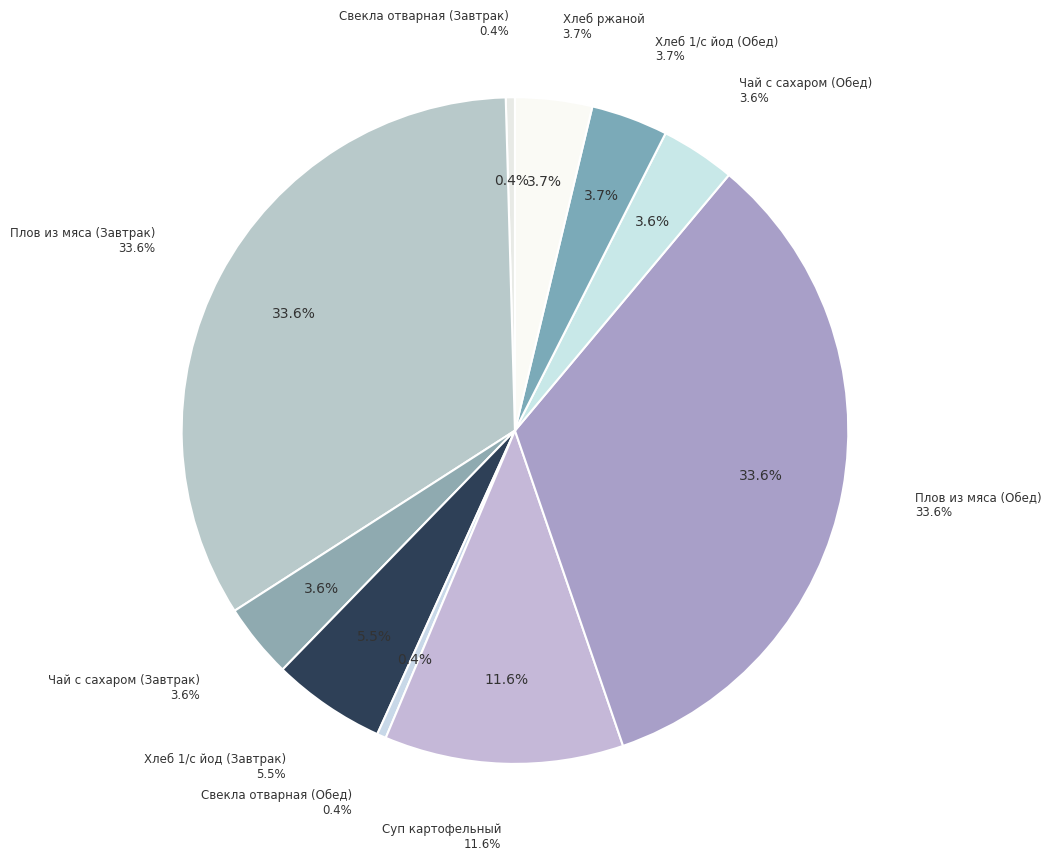

Count the number of slices in the pie.

10